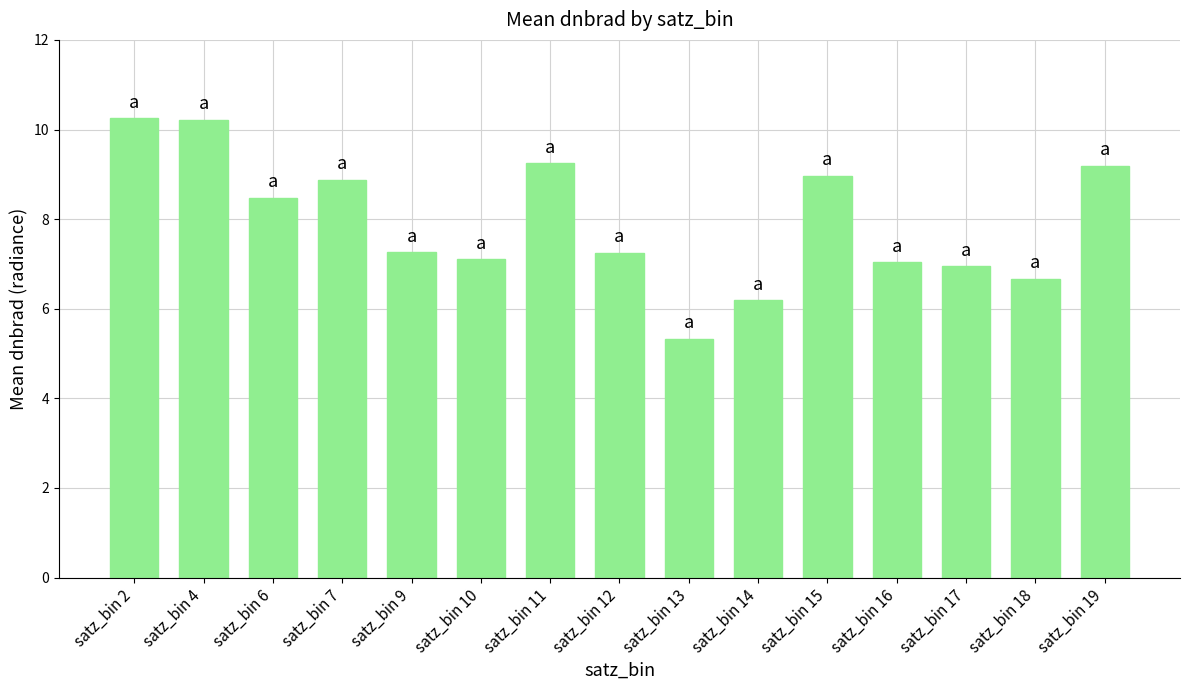

What is the value of the 9th bar from the left?

5.3